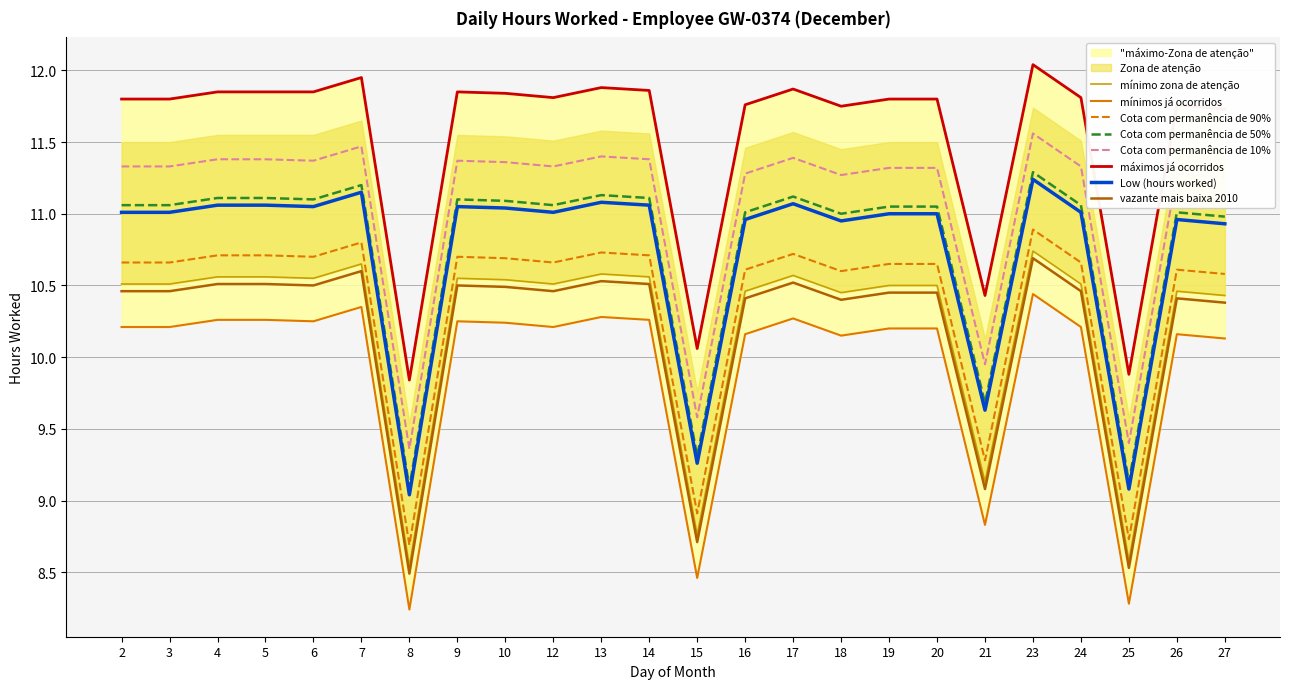

At which category is the sum across all series the highest?

23